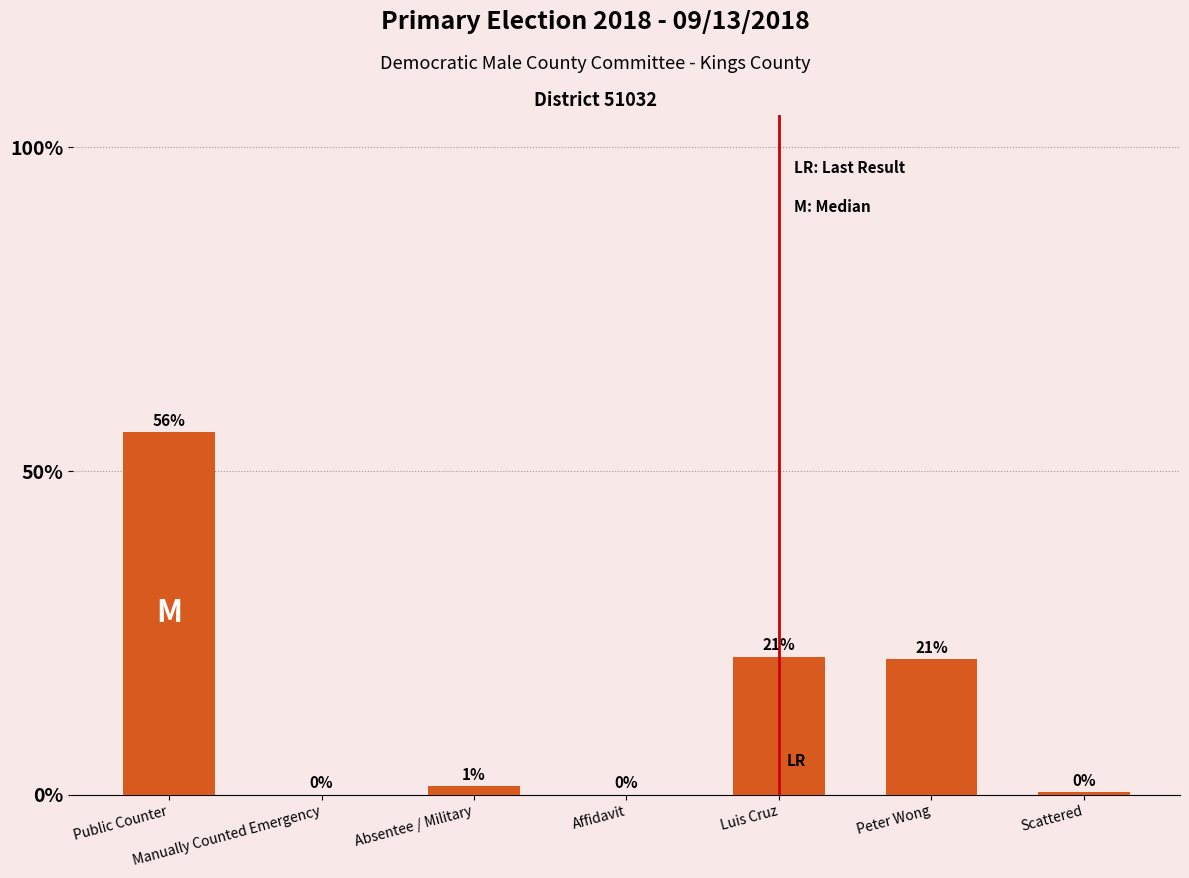

Between Peter Wong and Public Counter, which is larger?

Public Counter